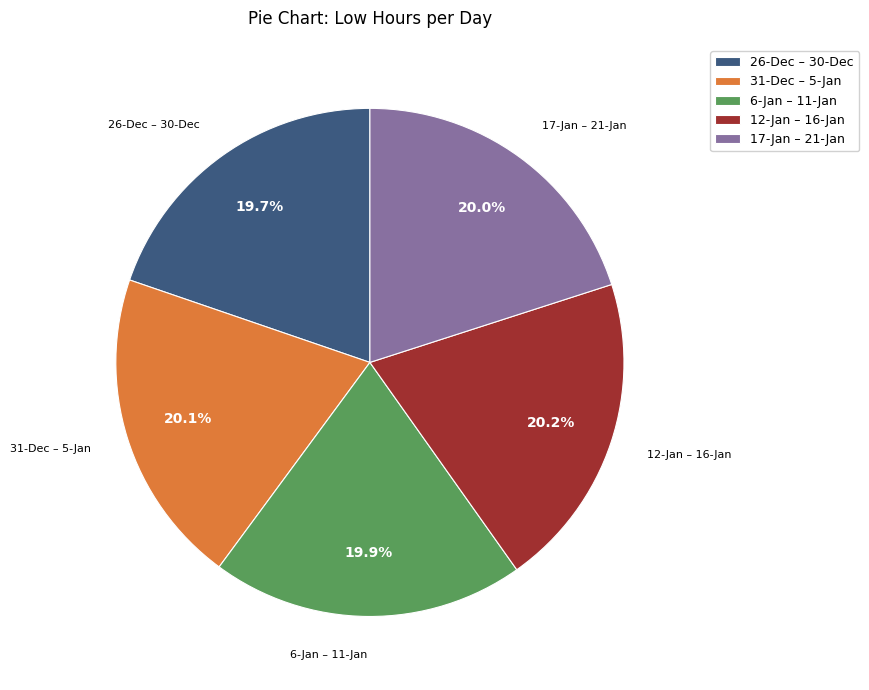

Does any single category account for the majority?

No